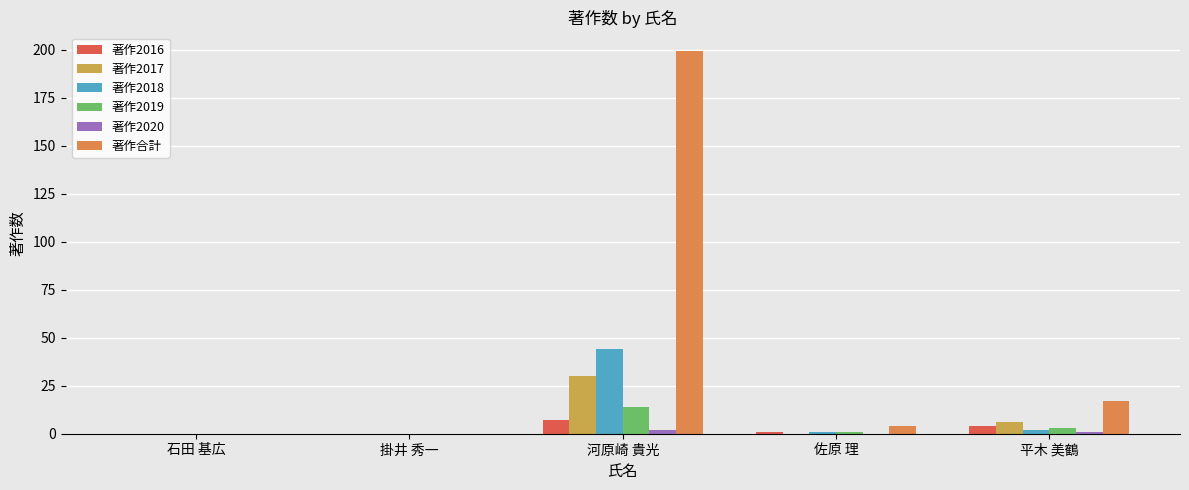

At which label does 著作2019 first exceed 1?

河原崎 貴光